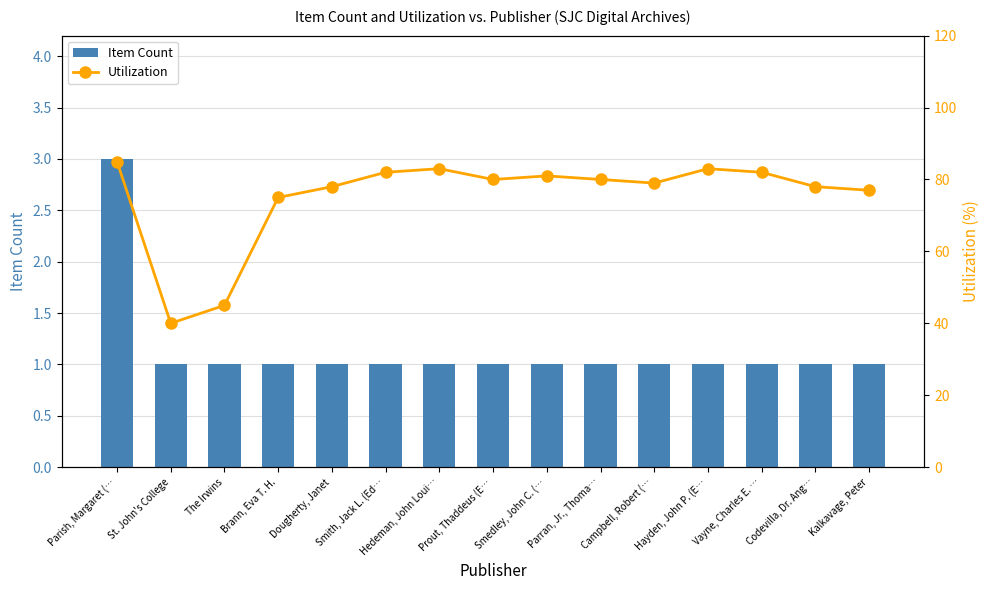

Count the number of categories in the chart.

15